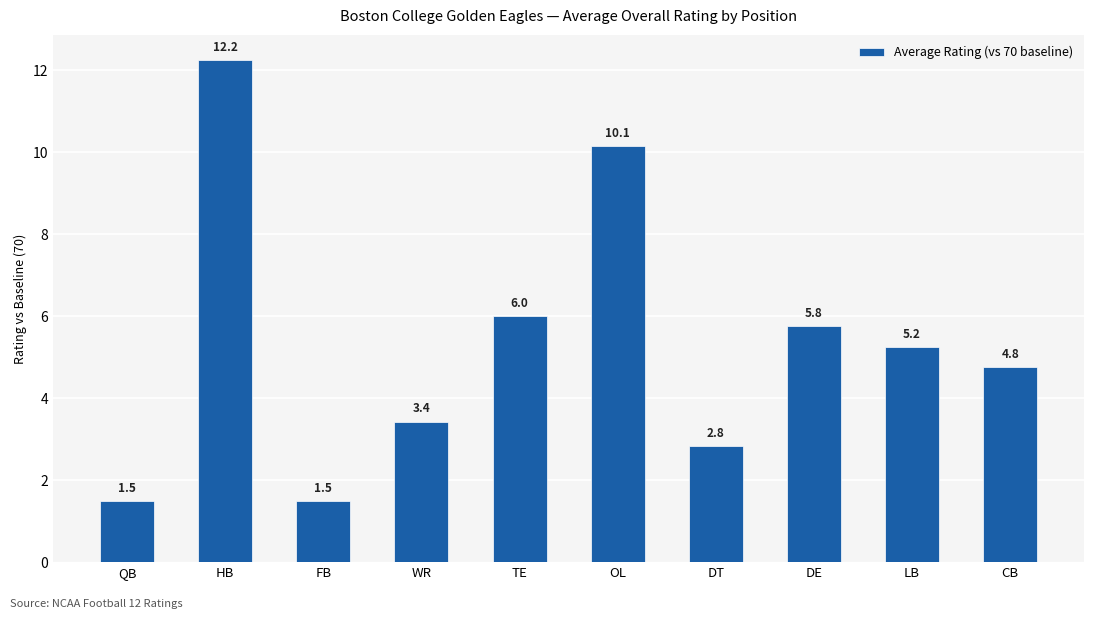

The value at HB is 12.2. True or false?

True